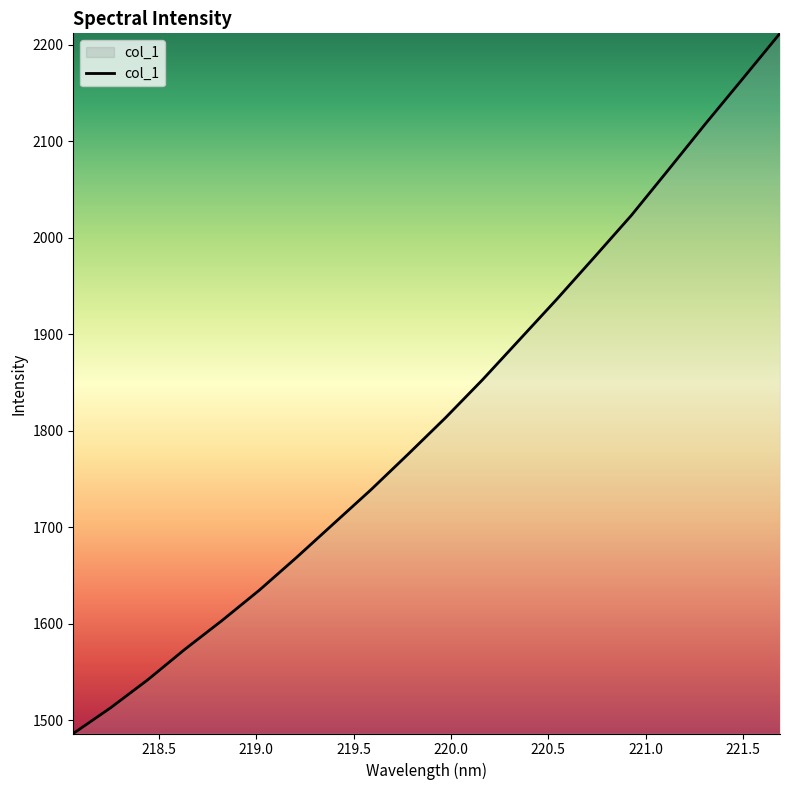

What is the difference between the maximum and minimum values?

725.2